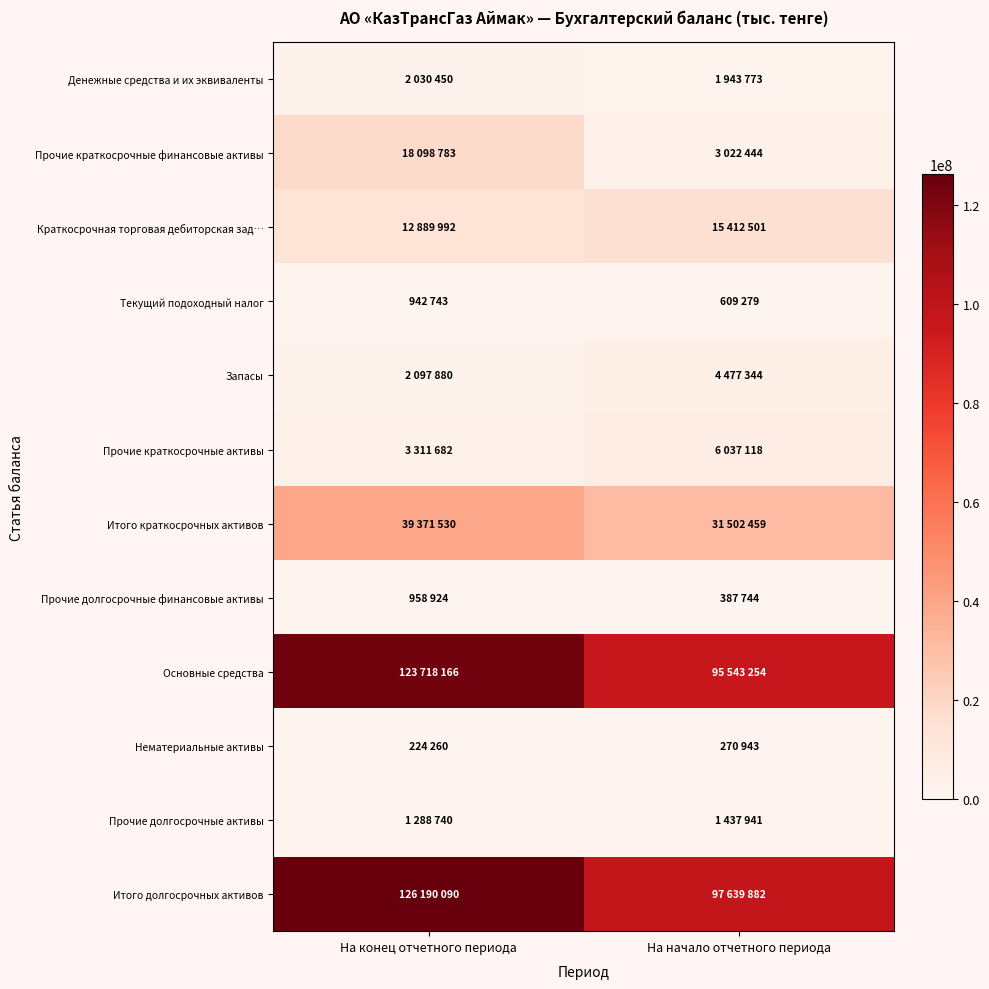

Rank the series at На начало отчетного периода from highest to lowest value.

Итого долгосрочных активов, Основные средства, Итого краткосрочных активов, Краткосрочная торговая дебиторская зад…, Прочие краткосрочные активы, Запасы, Прочие краткосрочные финансовые активы, Денежные средства и их эквиваленты, Прочие долгосрочные активы, Текущий подоходный налог, Прочие долгосрочные финансовые активы, Нематериальные активы